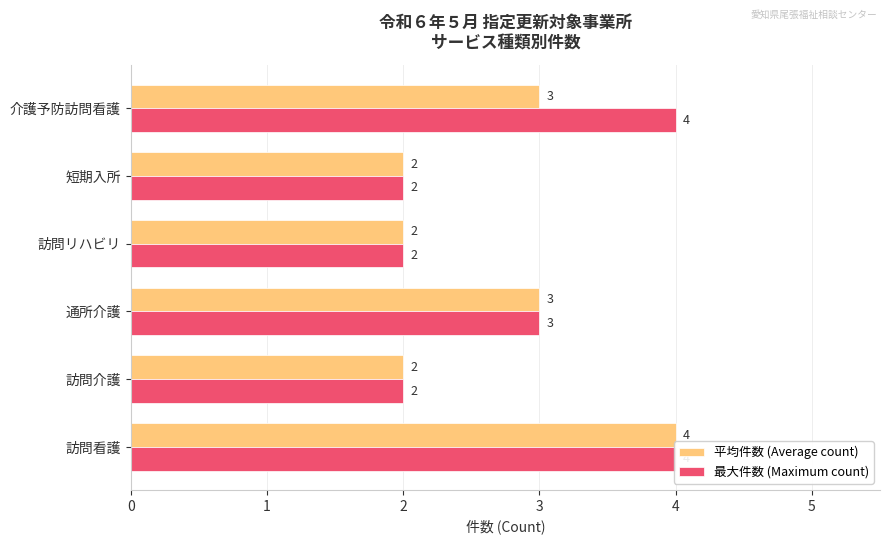

Rank the series by their maximum value, from highest to lowest.

平均件数 (Average count), 最大件数 (Maximum count)